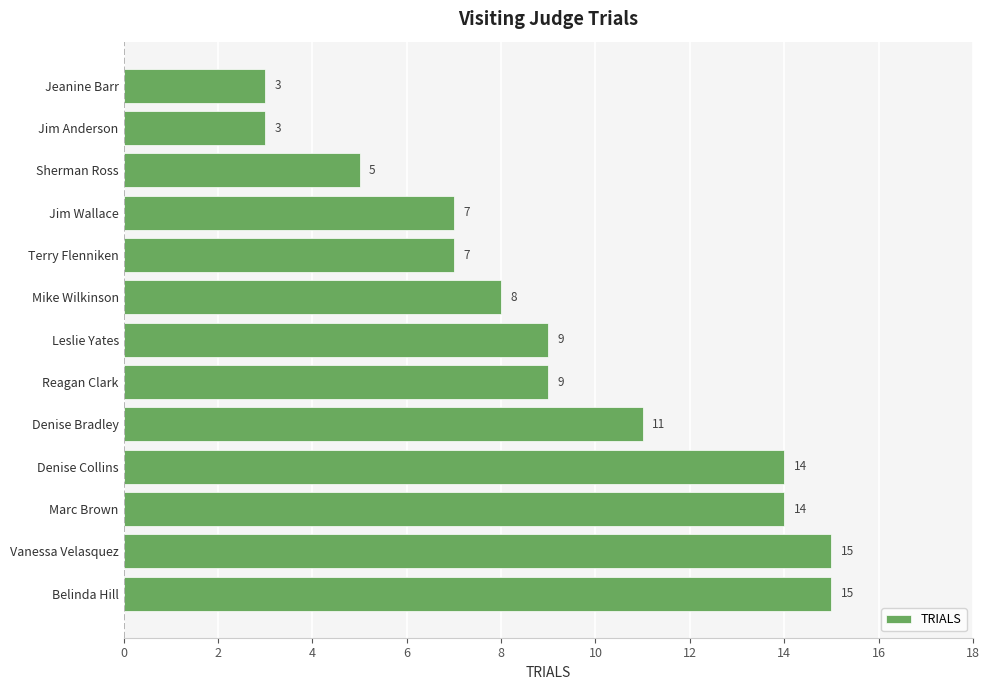

What is the change in value from Denise Collins to Denise Bradley?

-3